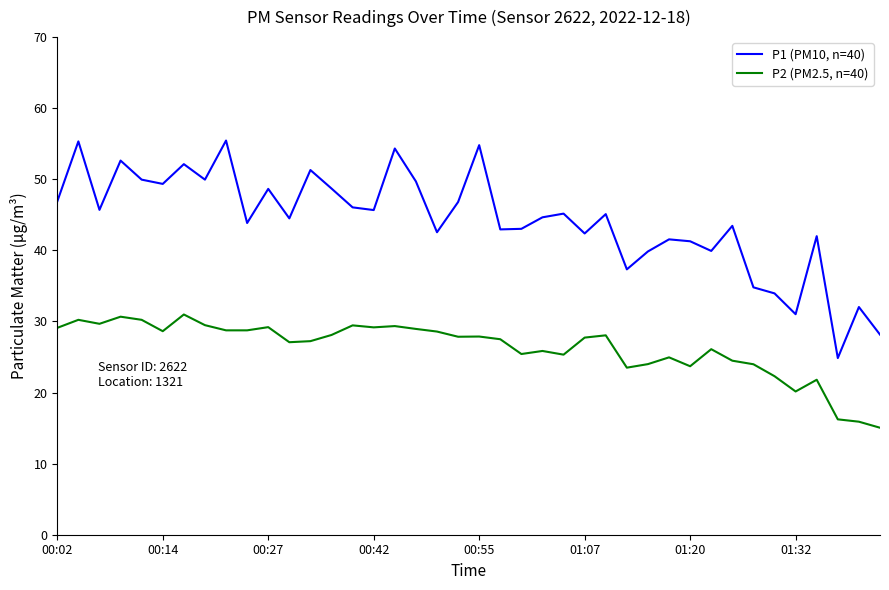

Does the chart have visible grid lines?

No